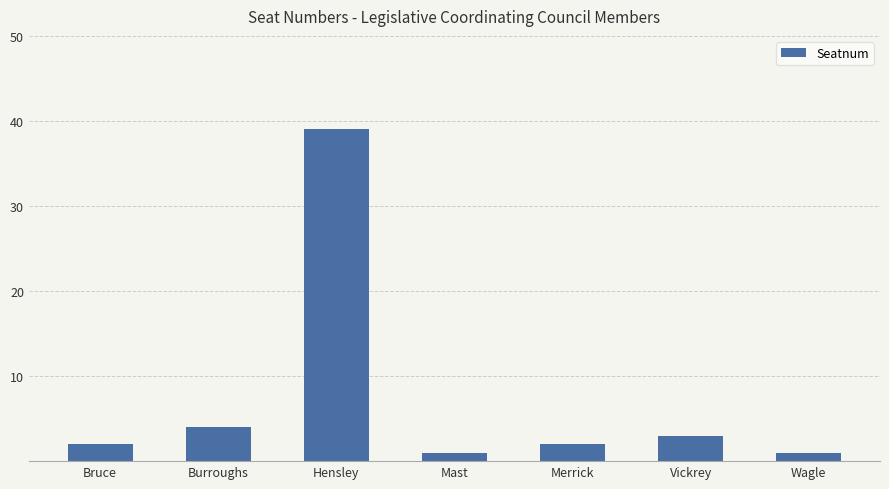

Where is the data nearest to the value 20?

Burroughs